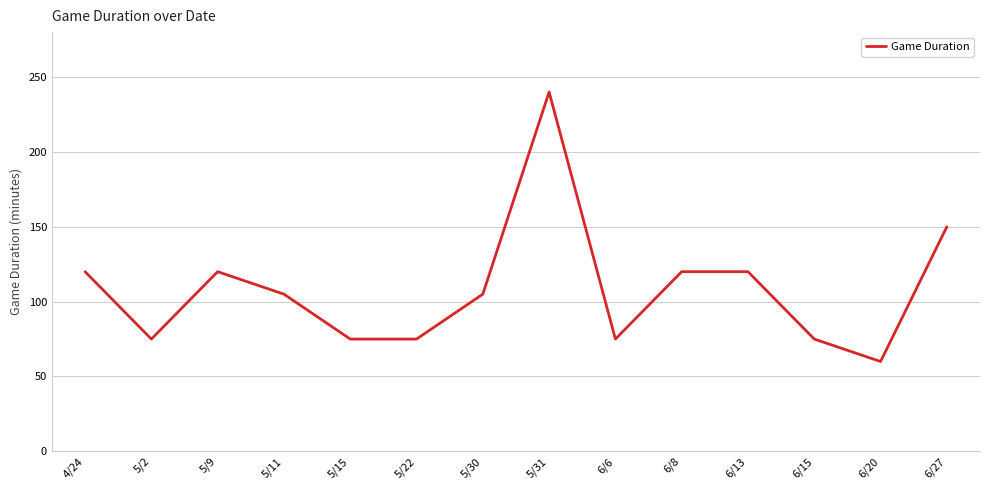

What is the minimum value shown in the chart?

60